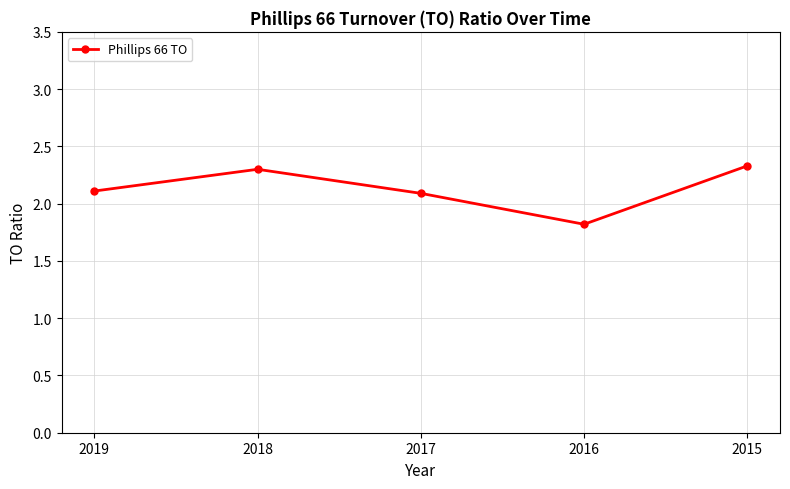

Which label corresponds to the largest value in the chart?

2015